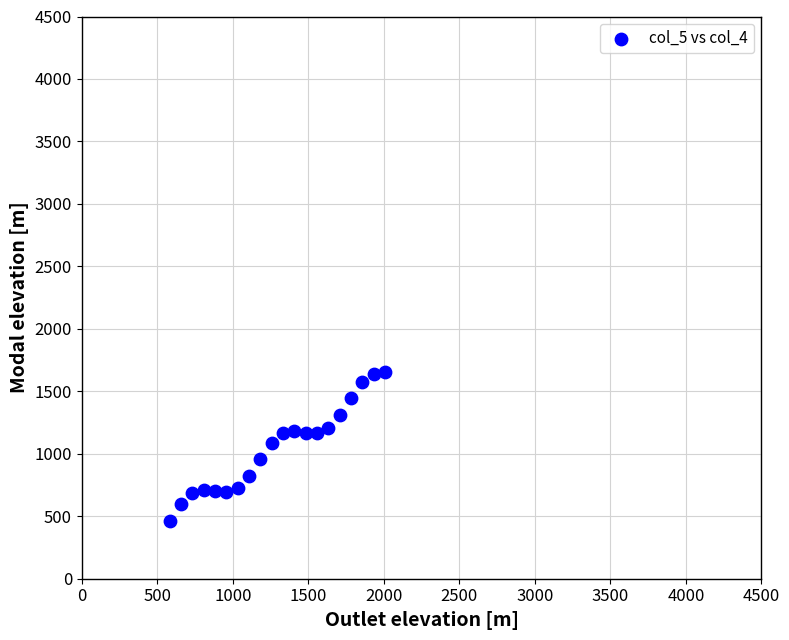

What is the range of X values (max minus min)?

1425.0